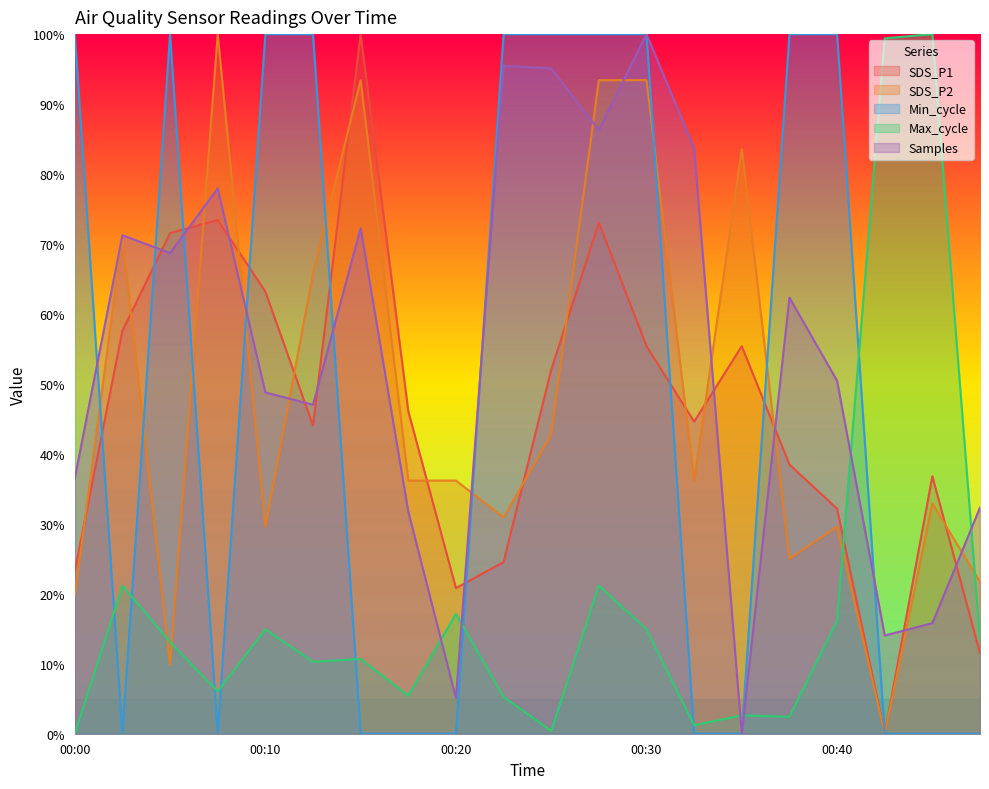

List the labels in order of Max_cycle value, smallest first.

00:00, 00:25, 00:32, 00:37, 00:35, 00:22, 00:18, 00:08, 00:13, 00:15, 00:05, 00:47, 00:10, 00:30, 00:40, 00:20, 00:03, 00:27, 00:42, 00:44